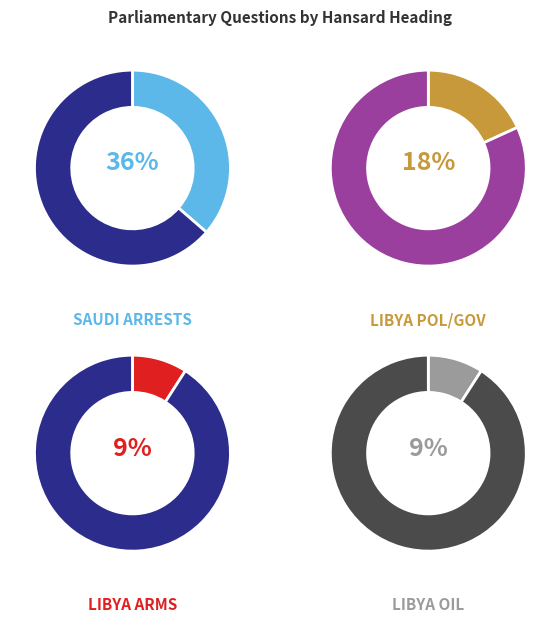

To the nearest percent, what is the difference between the largest and smallest slice percentages?

27%